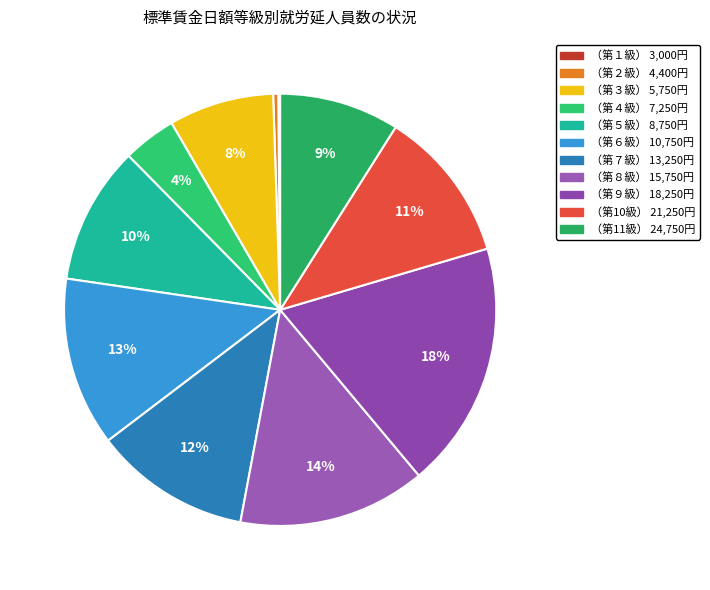

What percentage is NOT represented by （第11級） 24,750円?

91.0%